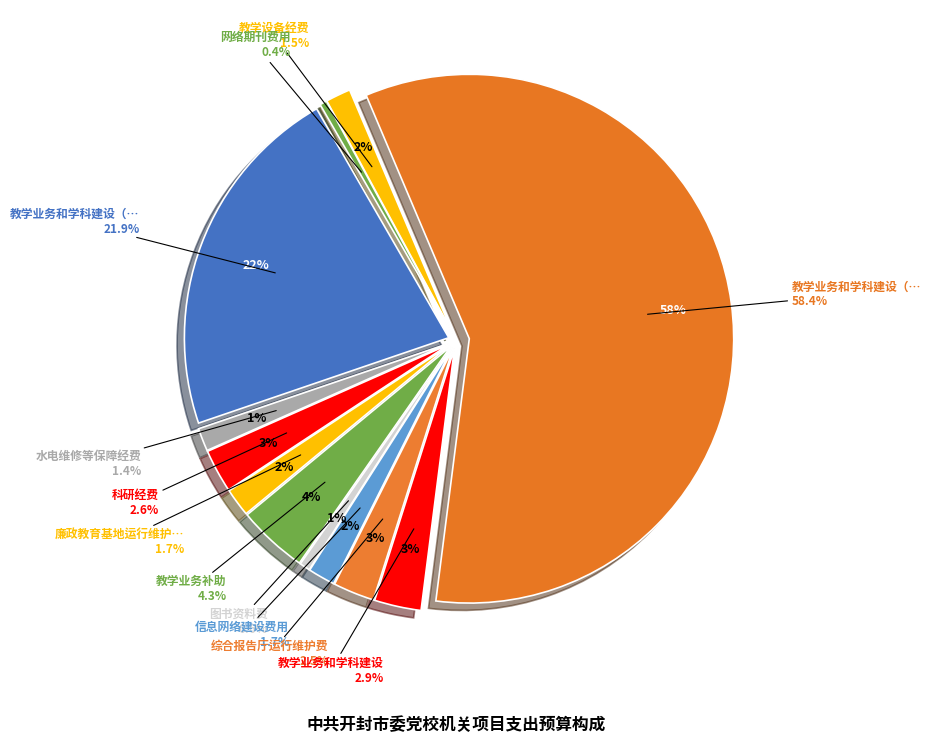

Which category has the smallest portion of the pie?

网络期刊费用